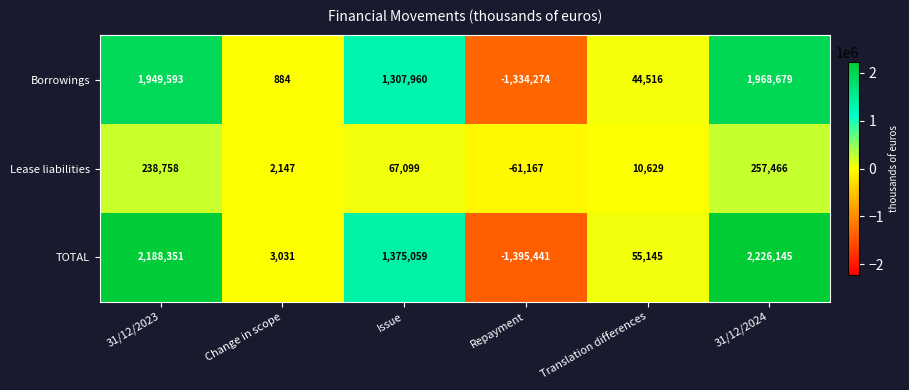

Reading left to right, transcribe all the data shown in this chart.

Borrowings: 31/12/2023=1949593	Change in scope=884	Issue=1307960	Repayment=-1334274	Translation differences=44516	31/12/2024=1968679
Lease liabilities: 31/12/2023=238758	Change in scope=2147	Issue=67099	Repayment=-61167	Translation differences=10629	31/12/2024=257466
TOTAL: 31/12/2023=2188351	Change in scope=3031	Issue=1375059	Repayment=-1395441	Translation differences=55145	31/12/2024=2226145